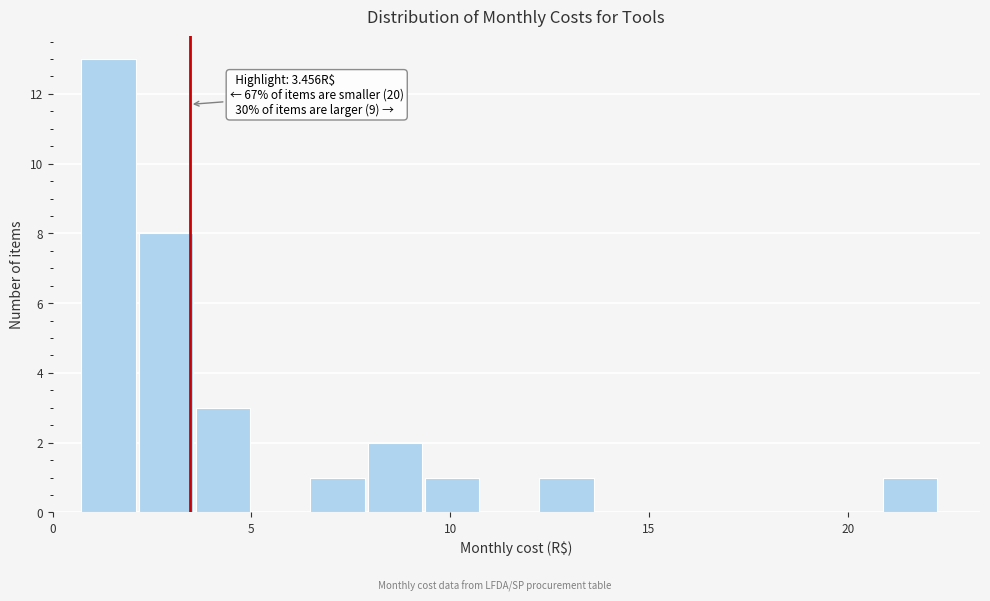

Read against the x-axis, roughly where is the centre of the tallest bar?

1.5